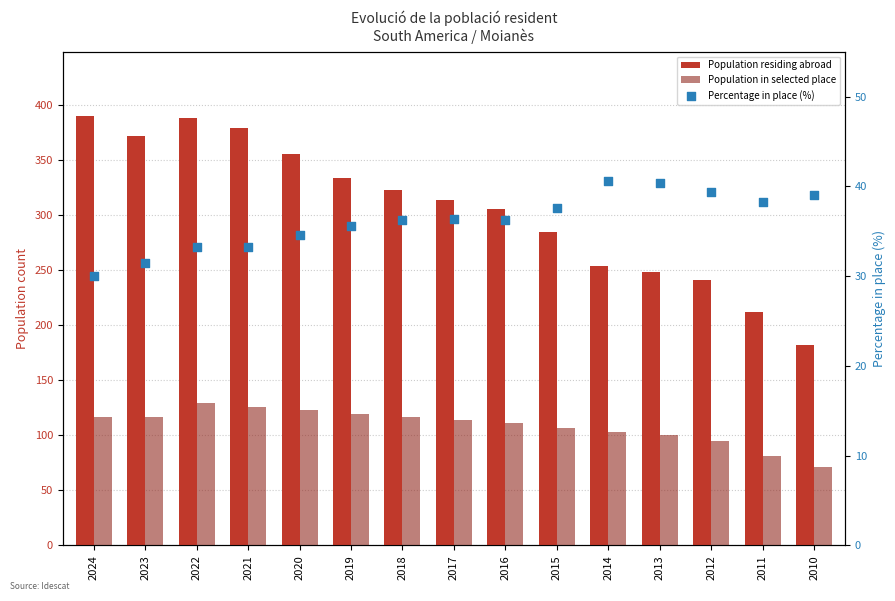

Is the value of Population residing abroad at 2011 greater than the value of Percentage in place (%) at 2012?

Yes